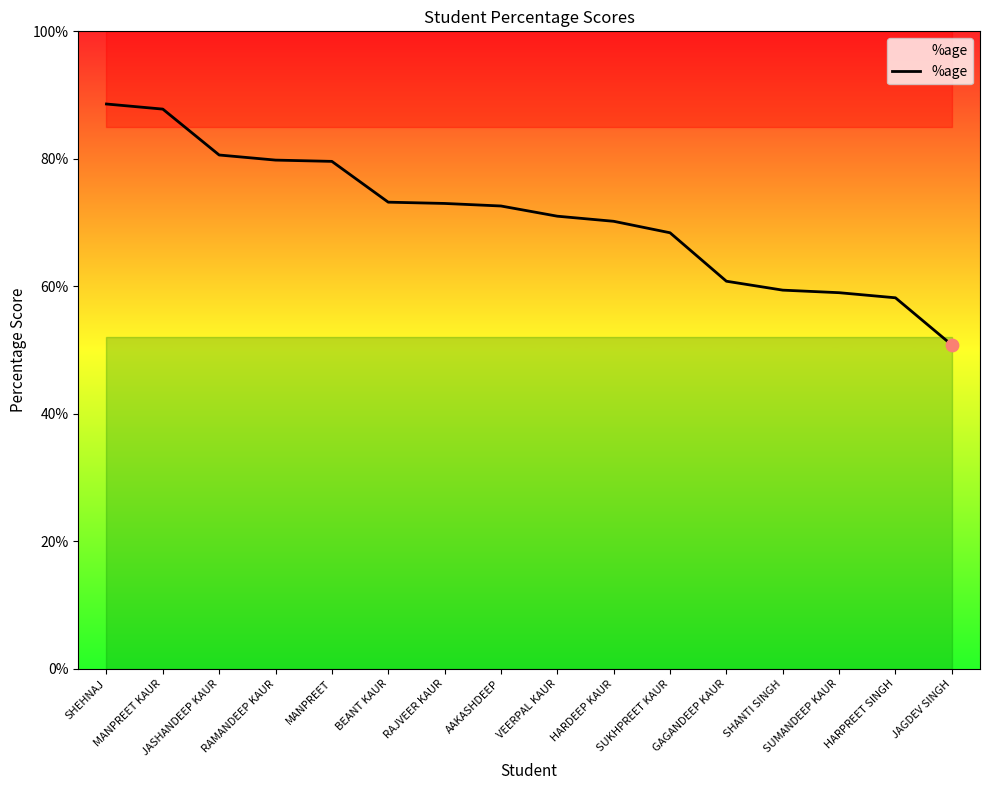

Between SHANTI SINGH and RAMANDEEP KAUR, which is larger?

RAMANDEEP KAUR